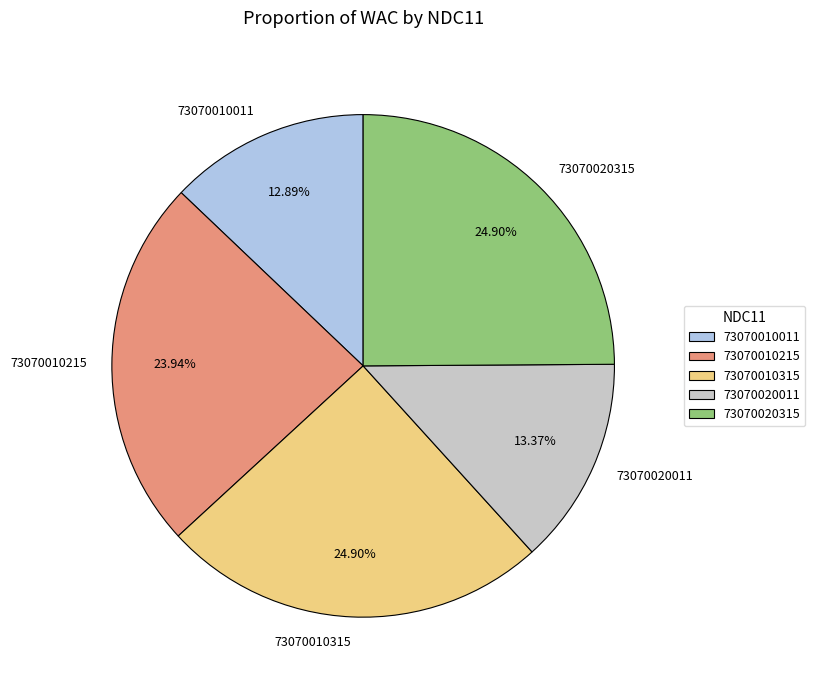

To the nearest percent, what portion does 73070020315 represent?

25%